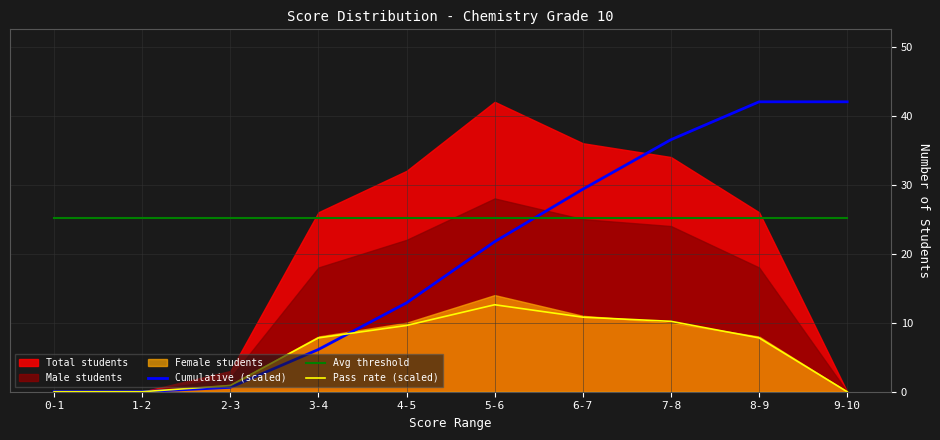

What position from the left is 5-6?

6